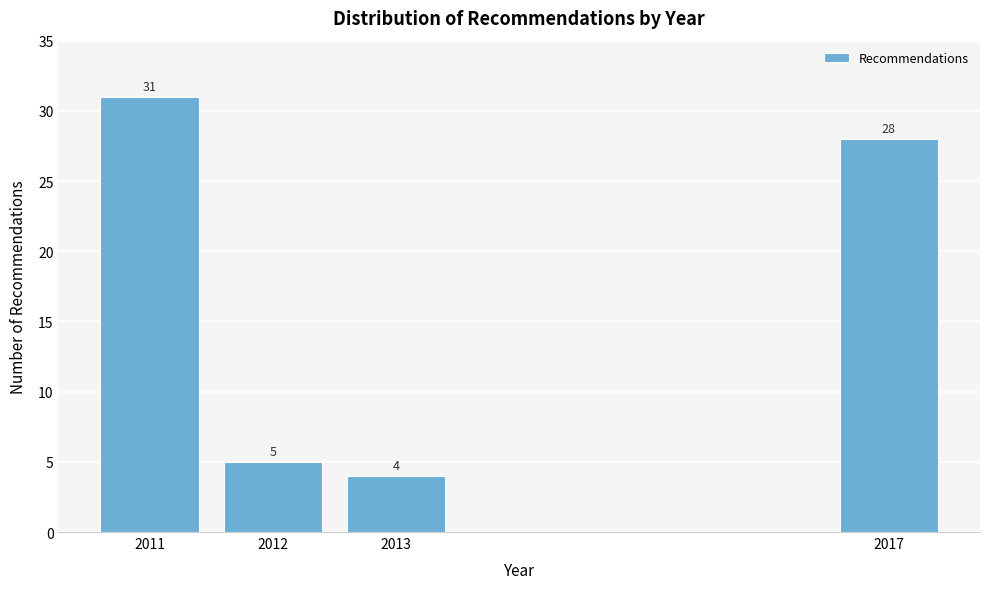

Reading left to right, list all the values displayed in this chart.

2011=31	2012=5	2013=4	2017=28